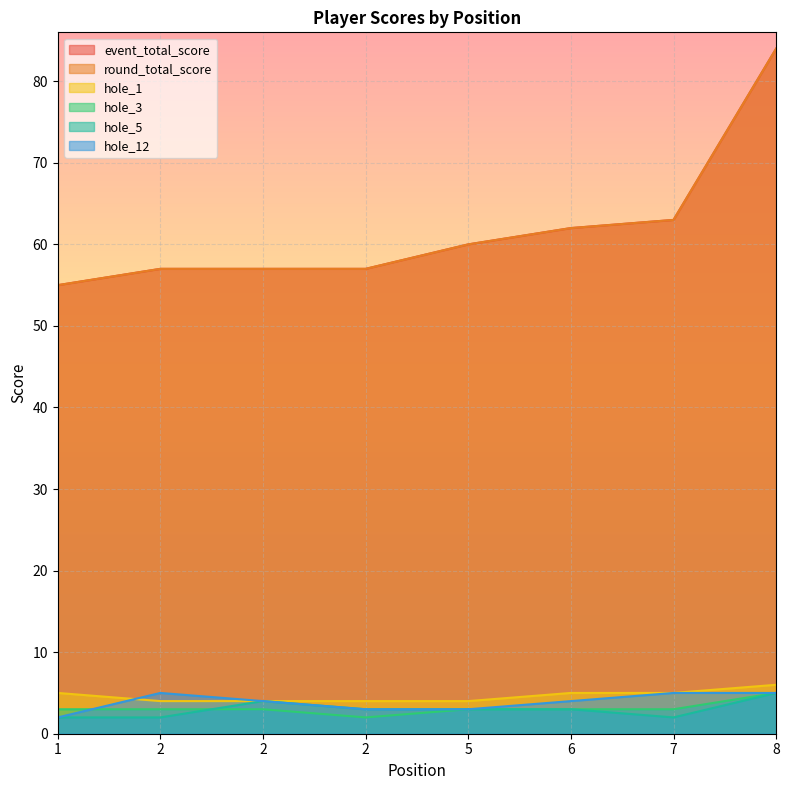

What is the value of the event_total_score point at the 7th from the left?

63